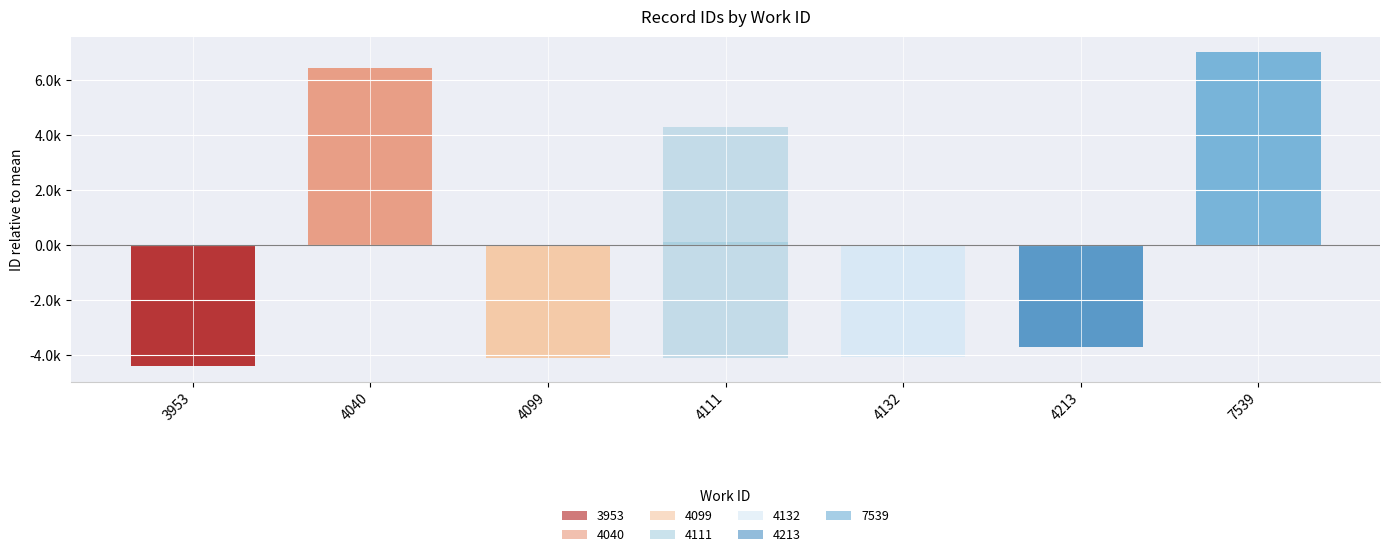

Is it true that work_id equals 4040 at 4040?

True